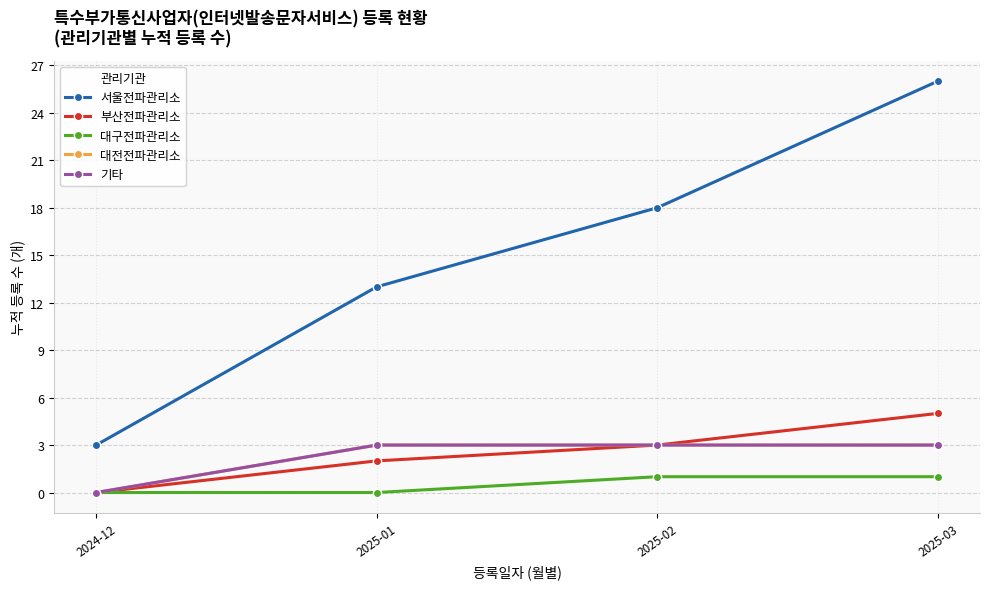

True or false: 부산전파관리소 has more than 2 interior local peaks.

False